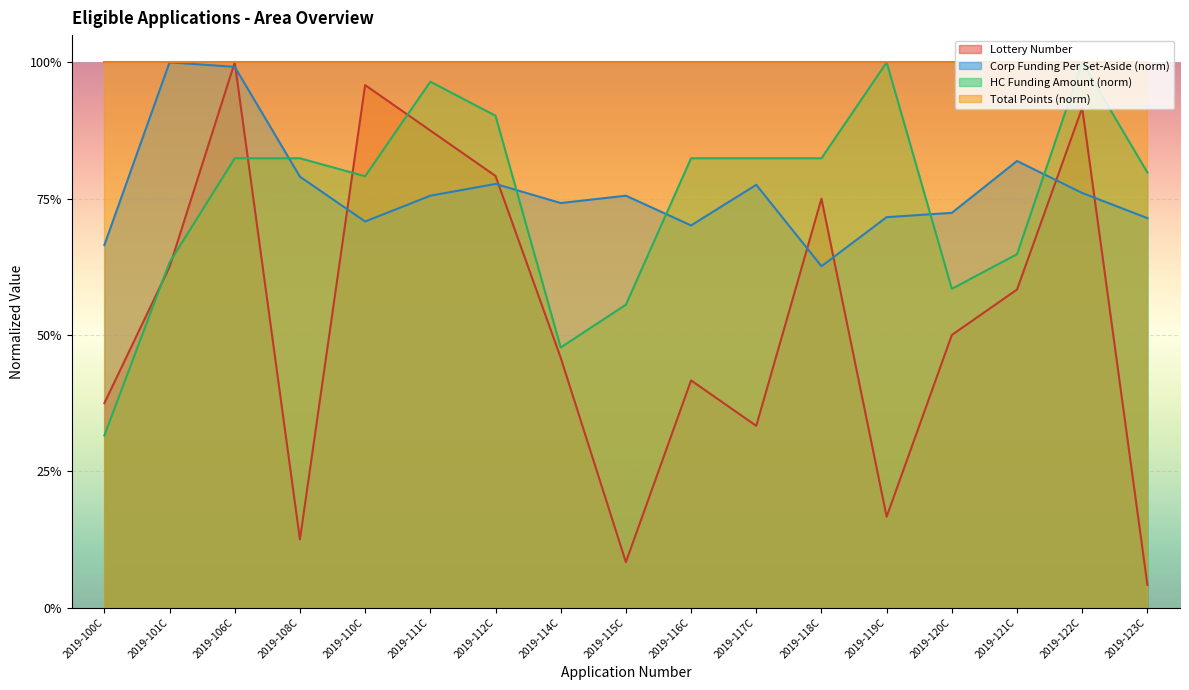

What is the approximate value of Total Corp Funding Per Set-Aside at 2019-118C?

0.6